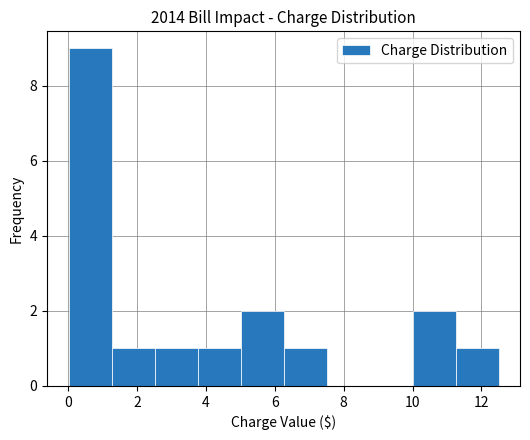

What is the height of the bar covering 2.6 to 3.8 on the x-axis? Neither the bar edges nor the heights are printed on the chart, so give them approximately, as read against the axes.

1